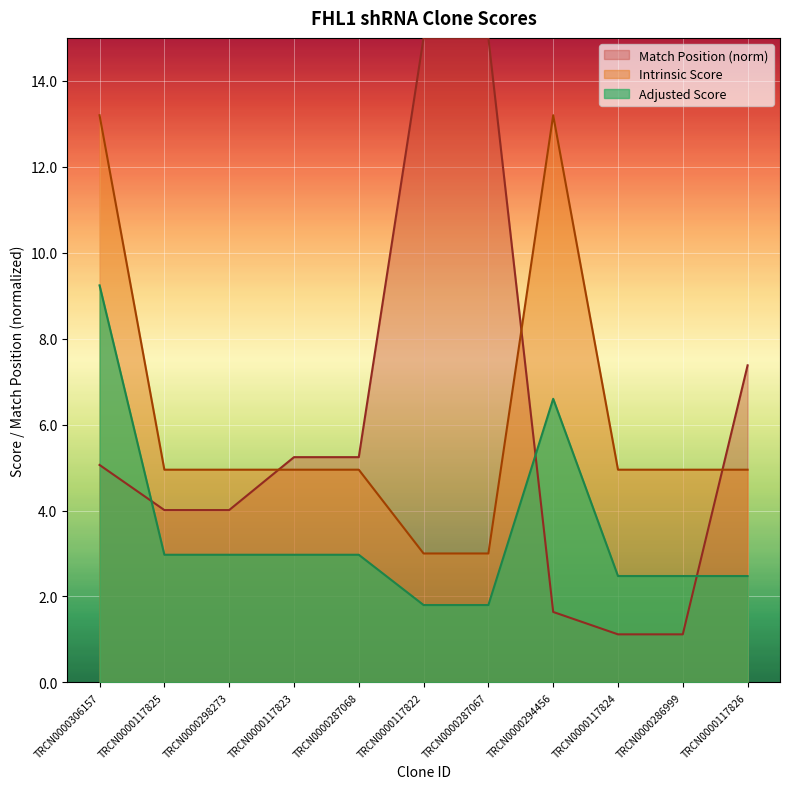

What is the label of the 11th point from the left?

TRCN0000117826